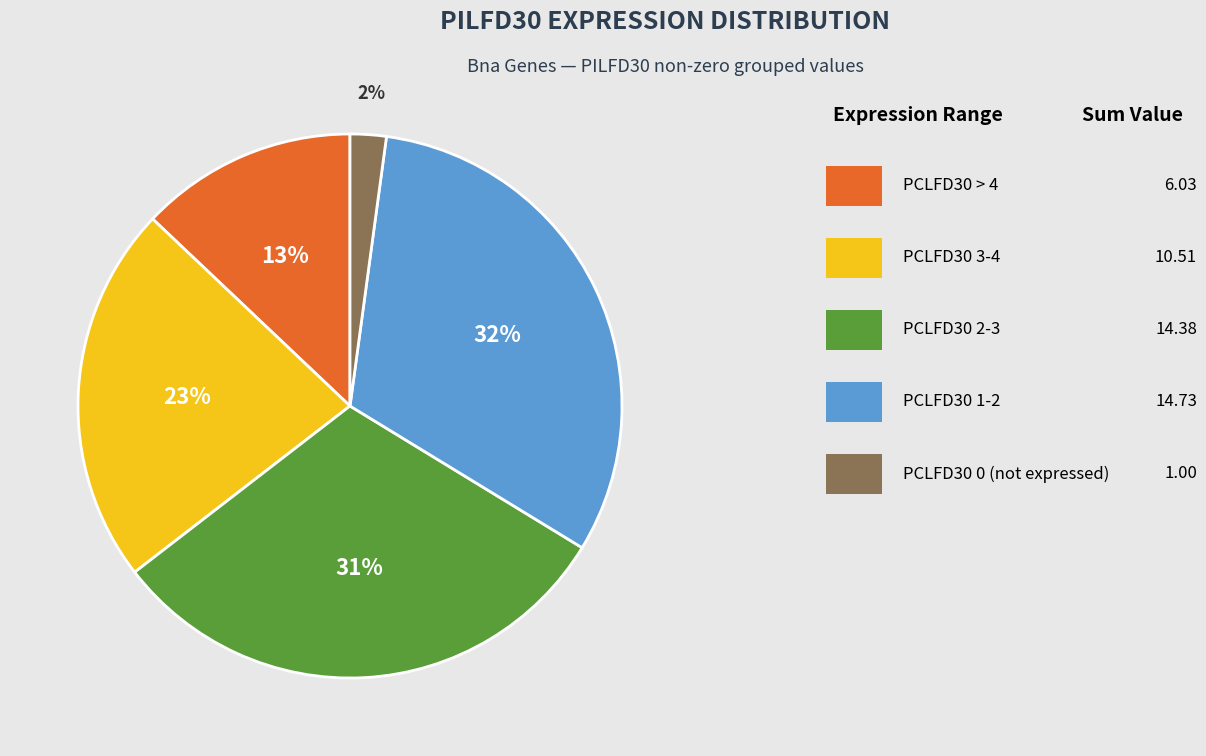

Does any single category account for the majority?

No